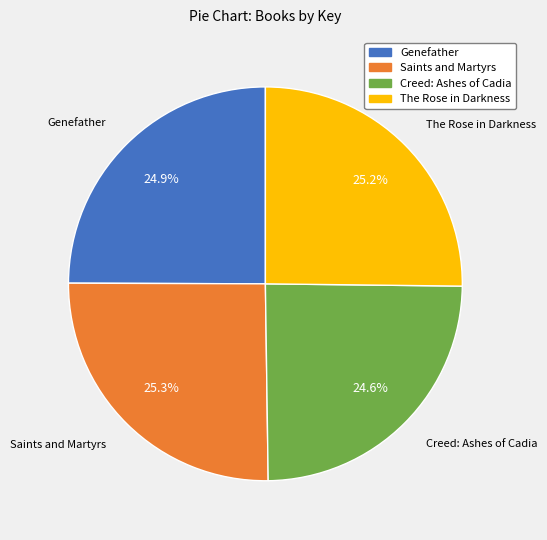

What is the total percentage of Saints and Martyrs and Creed: Ashes of Cadia?

49.9%